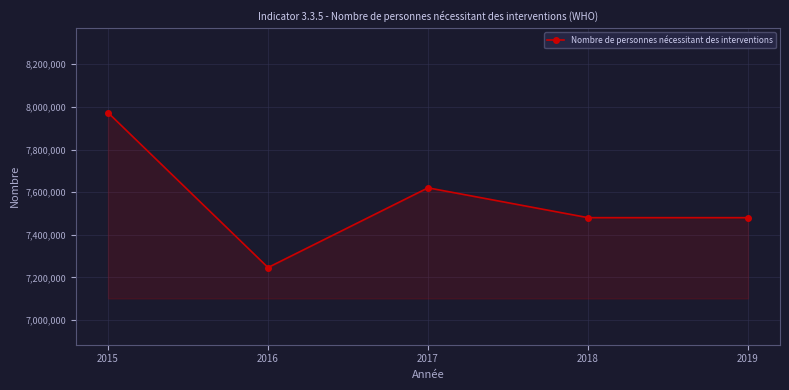

Is it true that the value at 2015 is 7973039?

True